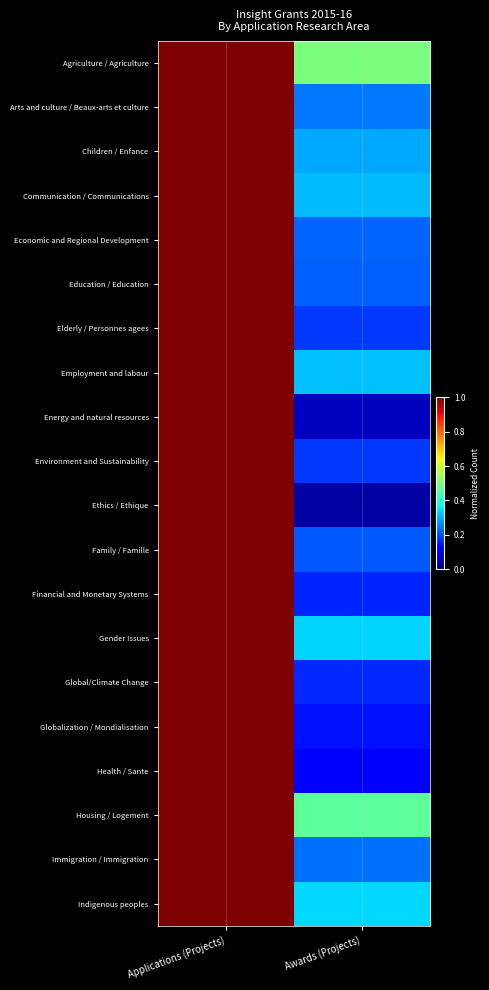

How many data points does each series have?

2